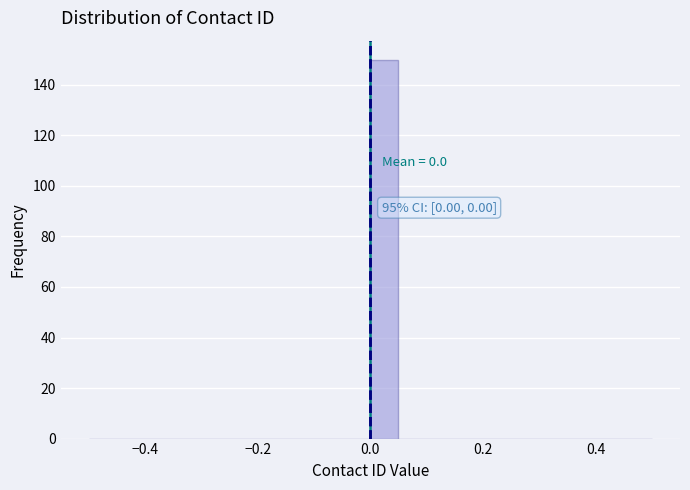

Around what value on the x-axis is the tallest bar? Give the approximate position of its centre, as read against the axis.

0.02